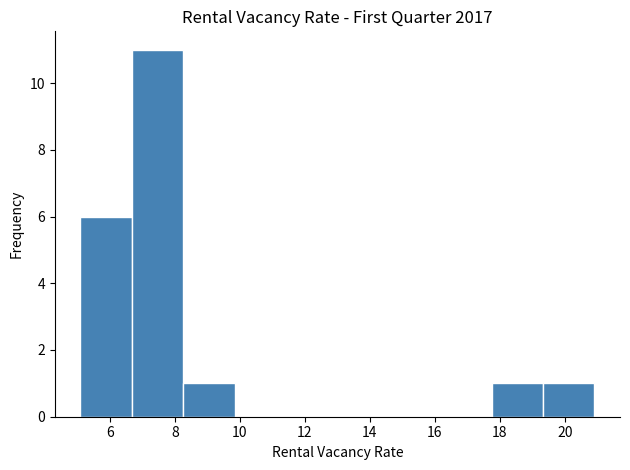

Reading left to right, transcribe this chart: for each bar, give the range it covers on the x-axis and its height. Neither the bar edges nor the heights are printed on the chart, so give them approximately, as read against the axes.

5.10 to 6.68: 6
6.68 to 8.26: 11
8.26 to 9.84: 1
9.84 to 11.42: 0
11.42 to 13.00: 0
13.00 to 14.58: 0
14.58 to 16.16: 0
16.16 to 17.74: 0
17.74 to 19.32: 1
19.32 to 20.90: 1